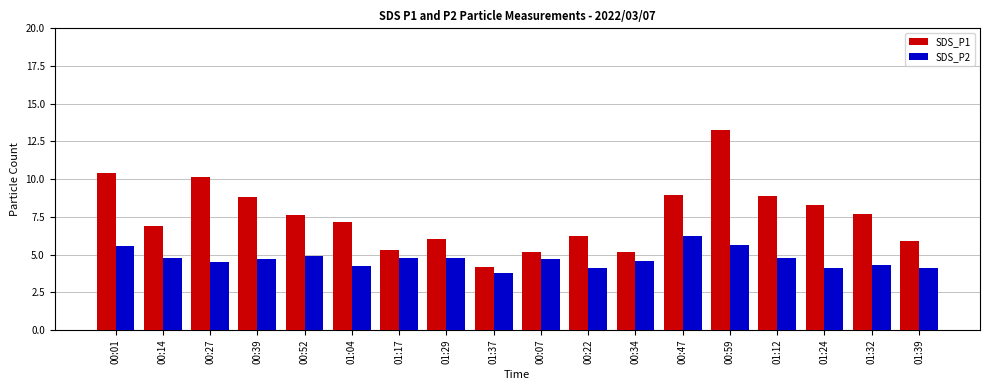

Is it true that SDS_P1 equals 5.1 at 01:12?

False